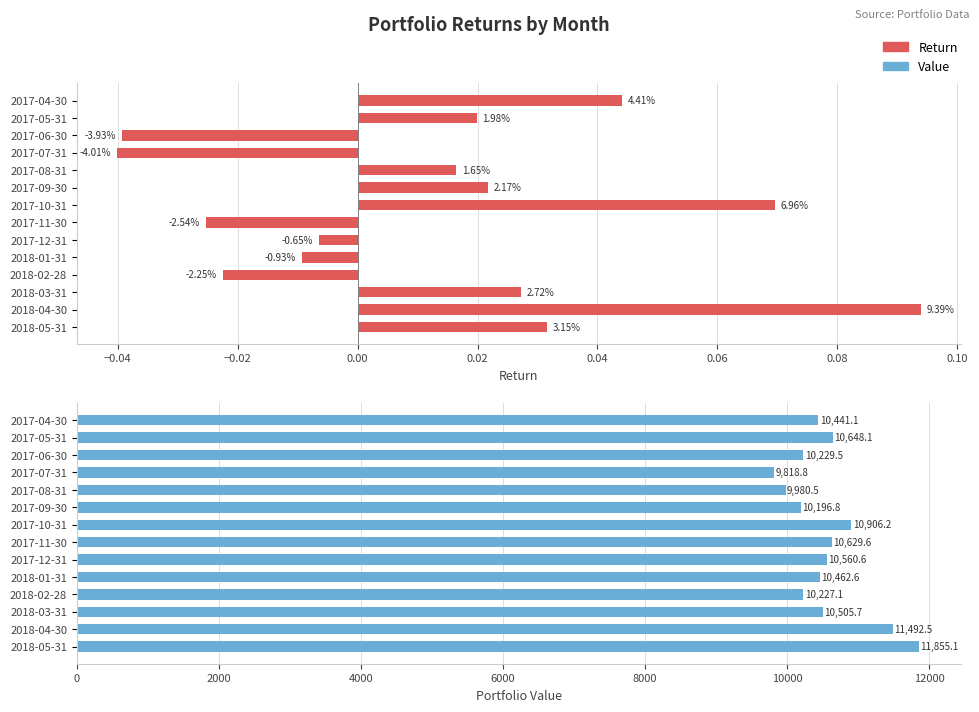

How many values in the Return series are below 0?

6